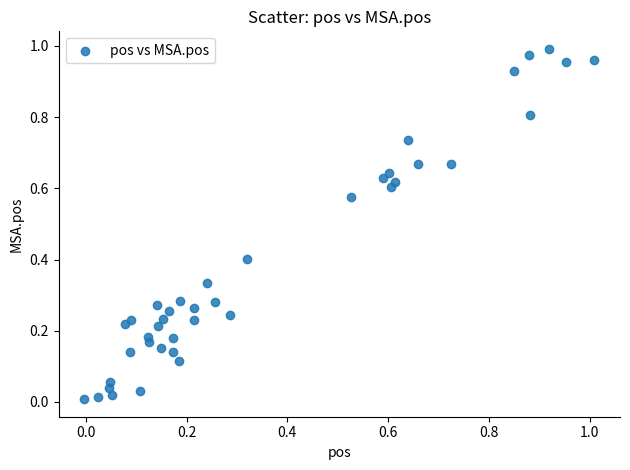

How many points are shown in the scatter plot?

40